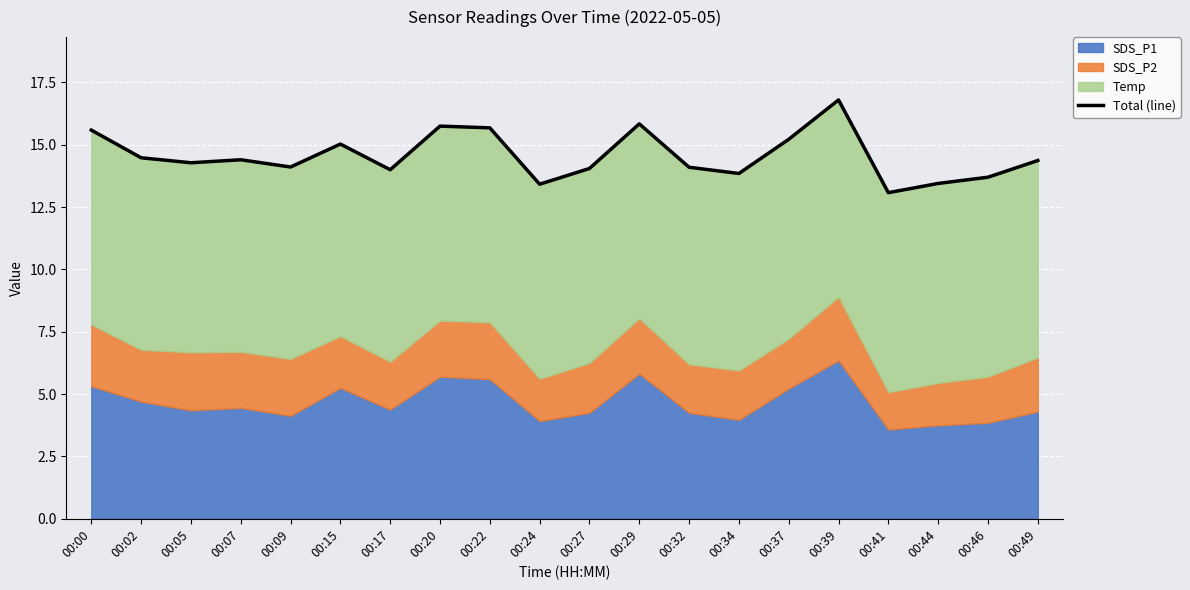

Reading left to right, transcribe all the data shown in this chart.

15.6	14.5	14.3	14.4	14.1	15.0	14.0	15.8	15.7	13.4	14.1	15.8	14.1	13.9	15.2	16.8	13.1	13.4	13.7	14.4